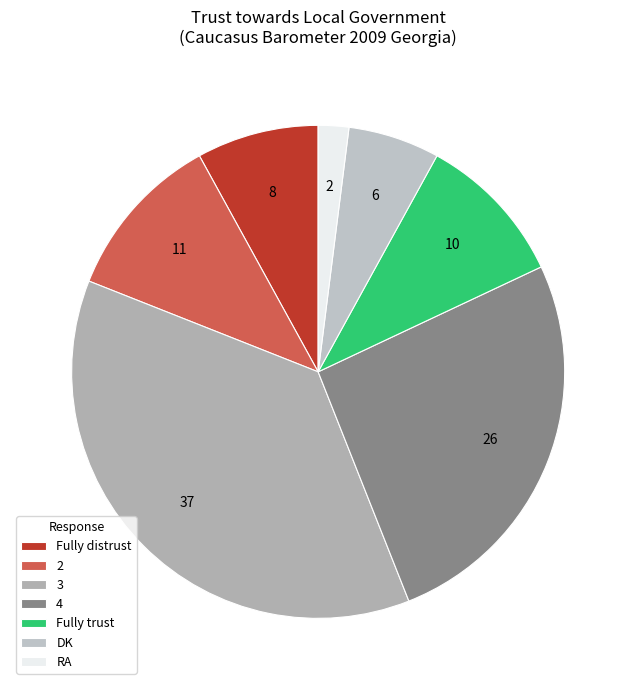

Rank the categories by value from highest to lowest.

3, 4, 2, Fully trust, Fully distrust, DK, RA